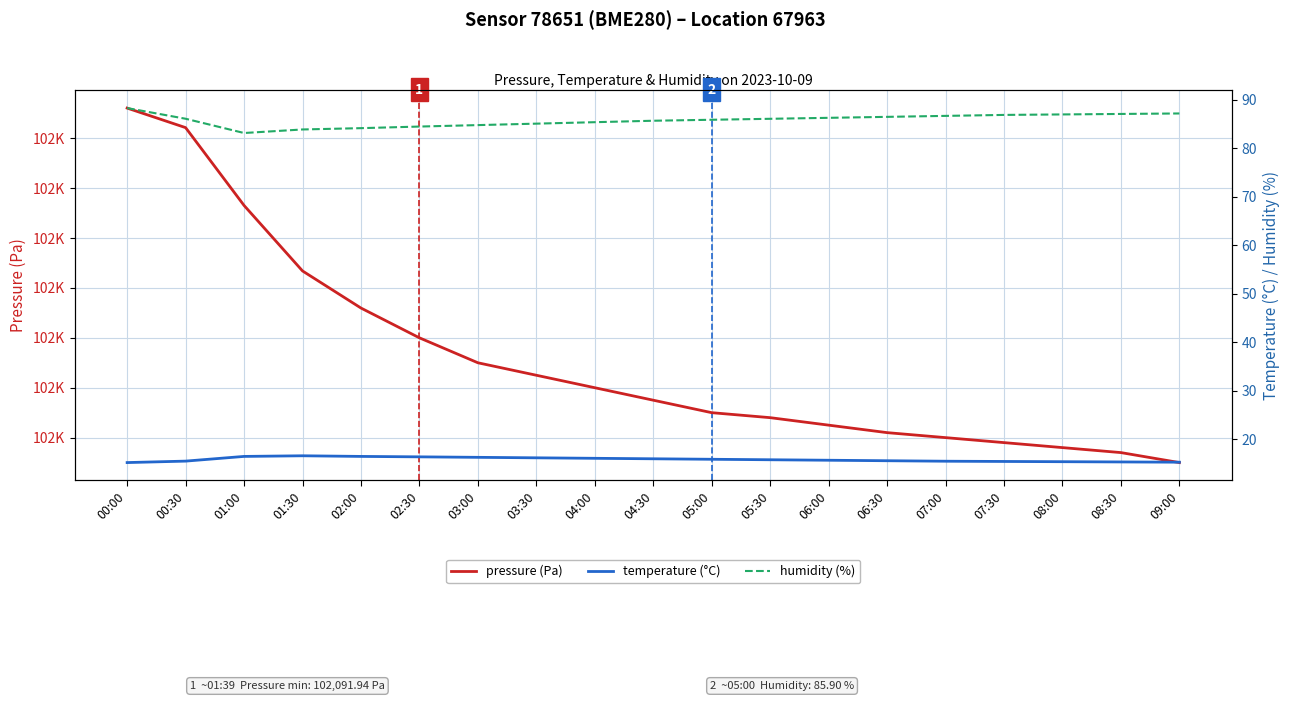

At which label does humidity reach its minimum?

01:00